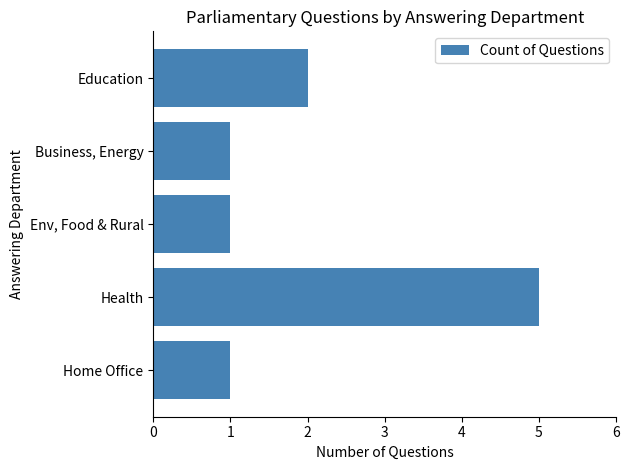

How many values are between 1 and 2?

4